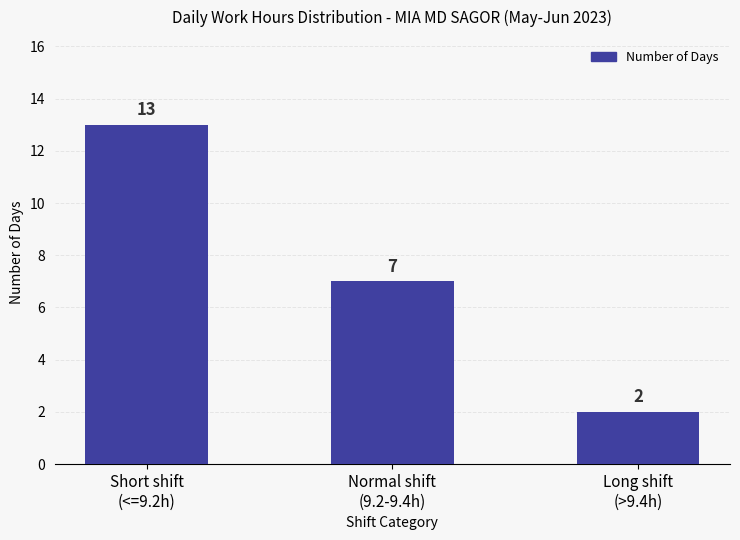

List the labels in order of value, smallest first.

Long shift
(>9.4h), Normal shift
(9.2-9.4h), Short shift
(<=9.2h)